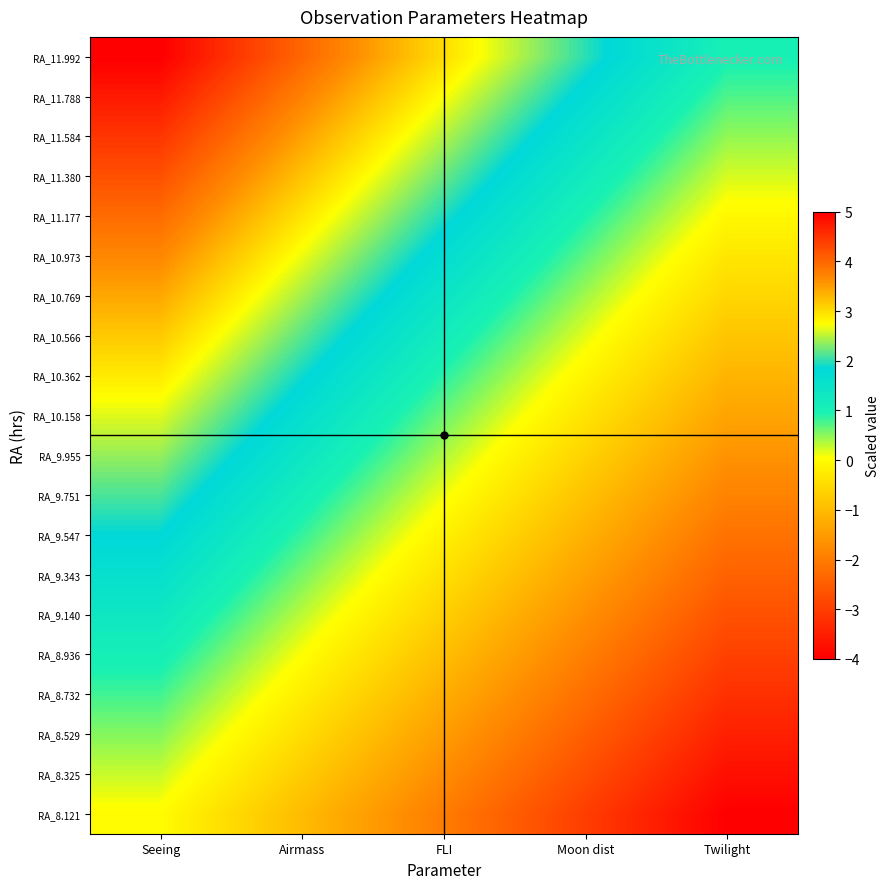

Rank the series at Twilight from lowest to highest value.

RA_8.121, RA_8.325, RA_8.529, RA_8.732, RA_8.936, RA_9.140, RA_9.343, RA_9.547, RA_9.751, RA_9.955, RA_10.158, RA_10.362, RA_10.566, RA_10.769, RA_10.973, RA_11.177, RA_11.380, RA_11.584, RA_11.788, RA_11.992